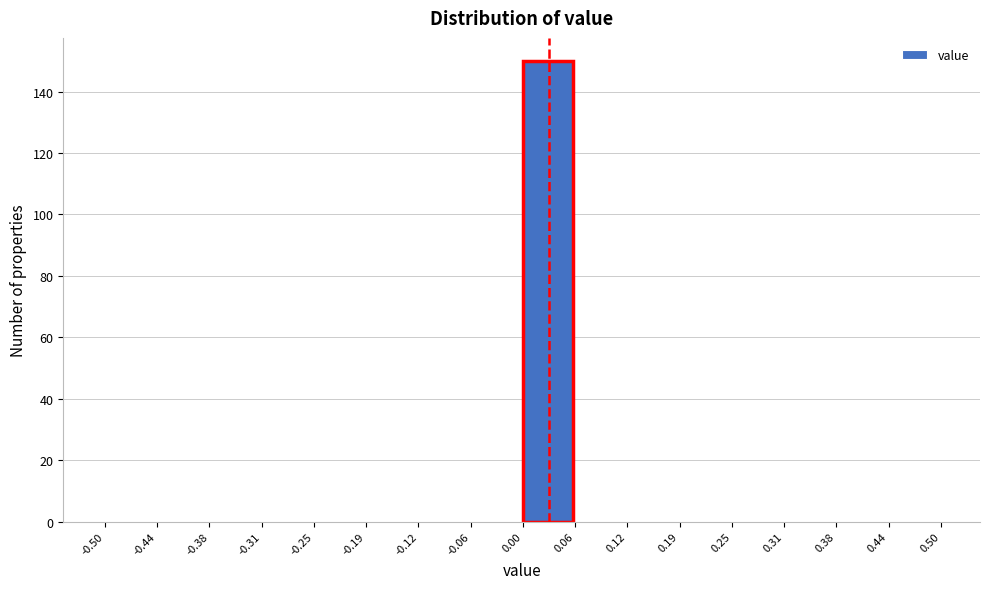

Over which range of the x-axis is the bar tallest?

0.00 to 0.06